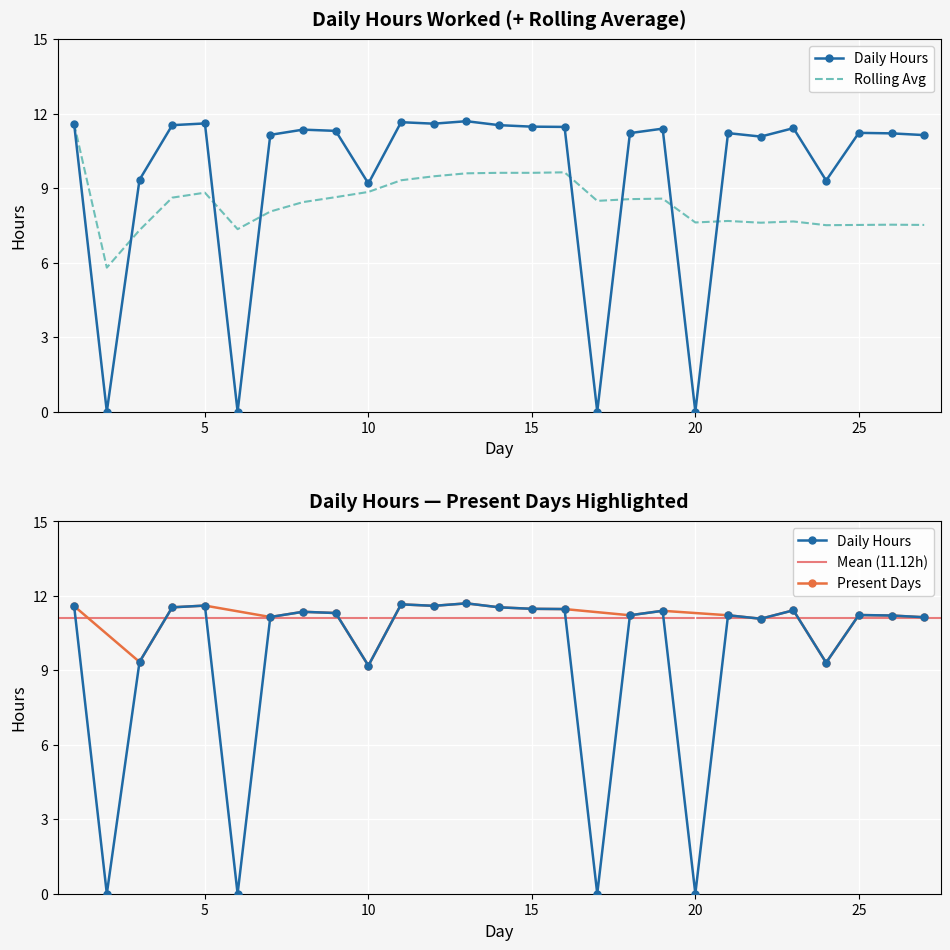

What is the sum of the Rolling Avg values at 12 and 5?

18.3